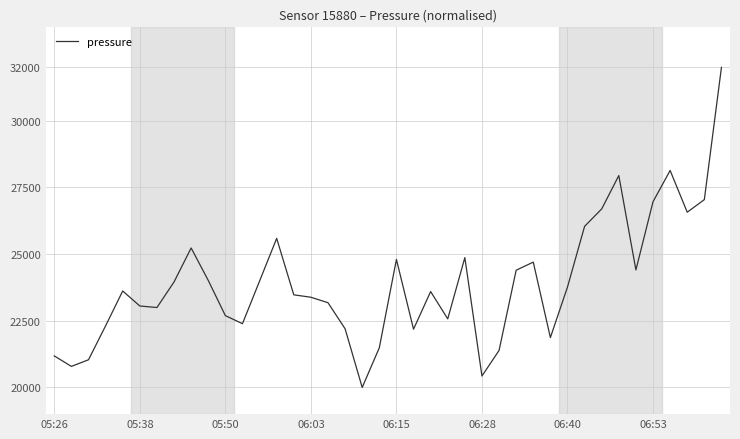

What is the minimum value shown in the chart?

20000.0